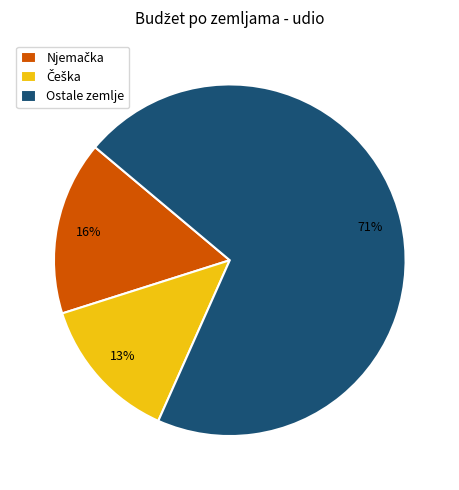

What percentage is the Ostale zemlje slice, to the nearest percent?

71%